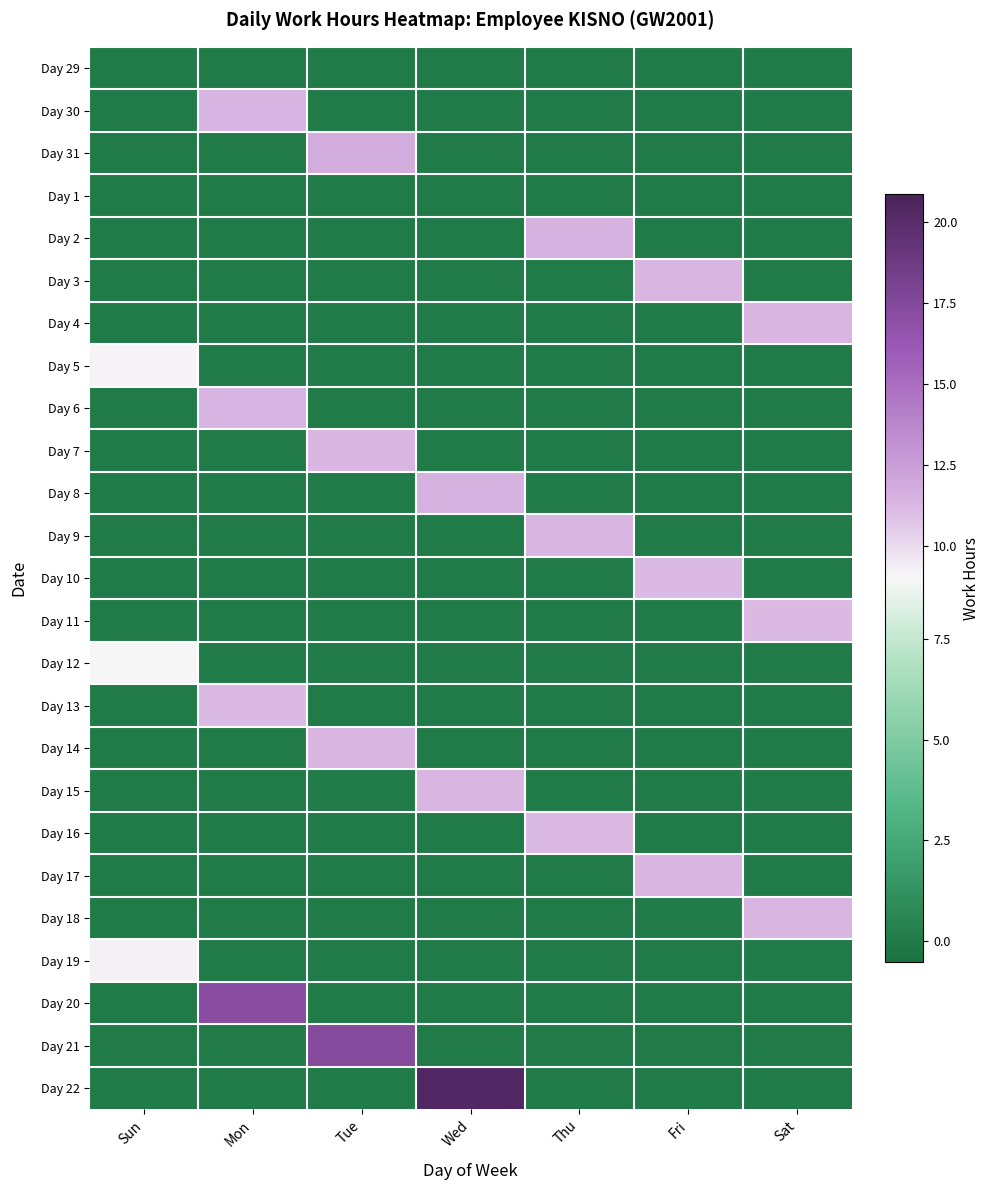

Reading left to right, what are all the values shown in this chart?

Day 29: Sun=0.0	Mon=0.0	Tue=0.0	Wed=0.0	Thu=0.0	Fri=0.0	Sat=0.0
Day 30: Sun=0.0	Mon=11.3	Tue=0.0	Wed=0.0	Thu=0.0	Fri=0.0	Sat=0.0
Day 31: Sun=0.0	Mon=0.0	Tue=11.7	Wed=0.0	Thu=0.0	Fri=0.0	Sat=0.0
Day 1: Sun=0.0	Mon=0.0	Tue=0.0	Wed=0.0	Thu=0.0	Fri=0.0	Sat=0.0
Day 2: Sun=0.0	Mon=0.0	Tue=0.0	Wed=0.0	Thu=11.4	Fri=0.0	Sat=0.0
Day 3: Sun=0.0	Mon=0.0	Tue=0.0	Wed=0.0	Thu=0.0	Fri=11.3	Sat=0.0
Day 4: Sun=0.0	Mon=0.0	Tue=0.0	Wed=0.0	Thu=0.0	Fri=0.0	Sat=11.2
Day 5: Sun=9.1	Mon=0.0	Tue=0.0	Wed=0.0	Thu=0.0	Fri=0.0	Sat=0.0
Day 6: Sun=0.0	Mon=11.3	Tue=0.0	Wed=0.0	Thu=0.0	Fri=0.0	Sat=0.0
Day 7: Sun=0.0	Mon=0.0	Tue=11.2	Wed=0.0	Thu=0.0	Fri=0.0	Sat=0.0
Day 8: Sun=0.0	Mon=0.0	Tue=0.0	Wed=11.5	Thu=0.0	Fri=0.0	Sat=0.0
Day 9: Sun=0.0	Mon=0.0	Tue=0.0	Wed=0.0	Thu=11.2	Fri=0.0	Sat=0.0
Day 10: Sun=0.0	Mon=0.0	Tue=0.0	Wed=0.0	Thu=0.0	Fri=11.2	Sat=0.0
Day 11: Sun=0.0	Mon=0.0	Tue=0.0	Wed=0.0	Thu=0.0	Fri=0.0	Sat=11.2
Day 12: Sun=9.1	Mon=0.0	Tue=0.0	Wed=0.0	Thu=0.0	Fri=0.0	Sat=0.0
Day 13: Sun=0.0	Mon=11.2	Tue=0.0	Wed=0.0	Thu=0.0	Fri=0.0	Sat=0.0
Day 14: Sun=0.0	Mon=0.0	Tue=11.3	Wed=0.0	Thu=0.0	Fri=0.0	Sat=0.0
Day 15: Sun=0.0	Mon=0.0	Tue=0.0	Wed=11.2	Thu=0.0	Fri=0.0	Sat=0.0
Day 16: Sun=0.0	Mon=0.0	Tue=0.0	Wed=0.0	Thu=11.2	Fri=0.0	Sat=0.0
Day 17: Sun=0.0	Mon=0.0	Tue=0.0	Wed=0.0	Thu=0.0	Fri=11.3	Sat=0.0
Day 18: Sun=0.0	Mon=0.0	Tue=0.0	Wed=0.0	Thu=0.0	Fri=0.0	Sat=11.3
Day 19: Sun=9.2	Mon=0.0	Tue=0.0	Wed=0.0	Thu=0.0	Fri=0.0	Sat=0.0
Day 20: Sun=0.0	Mon=17.2	Tue=0.0	Wed=0.0	Thu=0.0	Fri=0.0	Sat=0.0
Day 21: Sun=0.0	Mon=0.0	Tue=17.4	Wed=0.0	Thu=0.0	Fri=0.0	Sat=0.0
Day 22: Sun=0.0	Mon=0.0	Tue=0.0	Wed=20.4	Thu=0.0	Fri=0.0	Sat=0.0